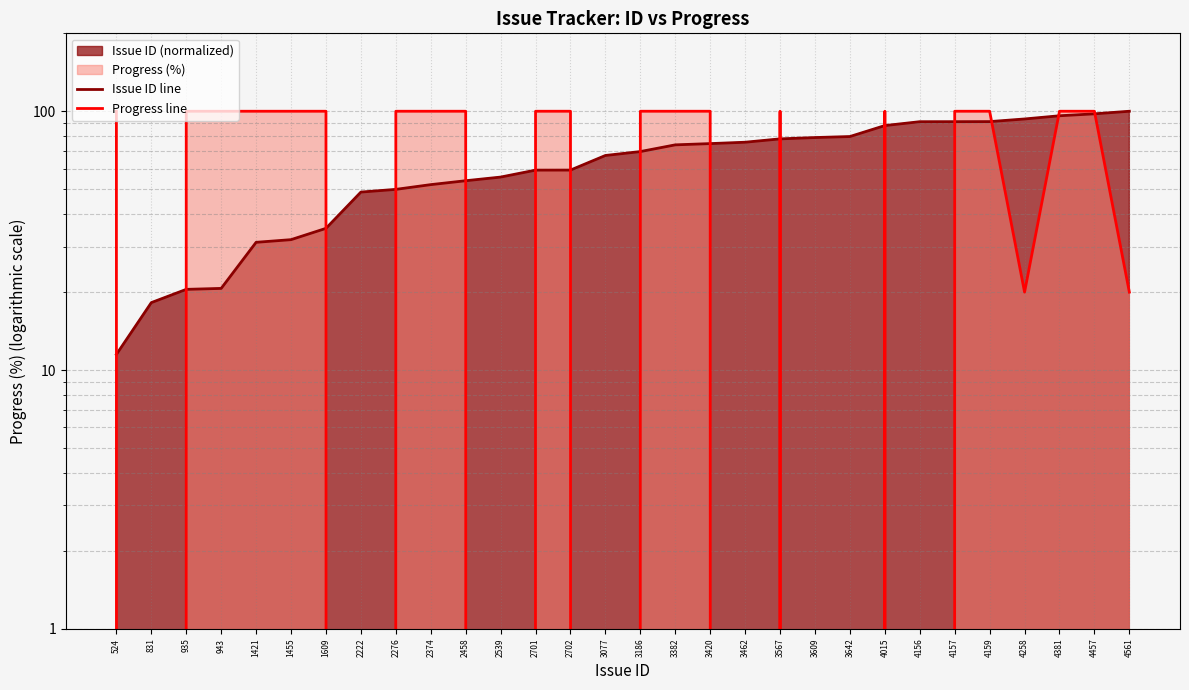

Reading left to right, extract all data points from this chart.

Issue ID line: 524=11.5	831=18.2	935=20.5	943=20.7	1421=31.2	1455=31.9	1609=35.3	2222=48.7	2276=49.9	2374=52.0	2458=53.9	2539=55.7	2701=59.2	2702=59.2	3077=67.5	3186=69.9	3382=74.2	3420=75.0	3462=75.9	3567=78.2	3609=79.1	3642=79.9	4015=88.0	4156=91.1	4157=91.1	4159=91.2	4258=93.4	4381=96.1	4457=97.7	4561=100.0
Progress line: 524=100.0	831=0.0	935=100.0	943=100.0	1421=100.0	1455=100.0	1609=100.0	2222=0.0	2276=100.0	2374=100.0	2458=100.0	2539=0.0	2701=100.0	2702=100.0	3077=0.0	3186=100.0	3382=100.0	3420=100.0	3462=0.0	3567=100.0	3609=0.0	3642=0.0	4015=100.0	4156=0.0	4157=100.0	4159=100.0	4258=20.0	4381=100.0	4457=100.0	4561=20.0